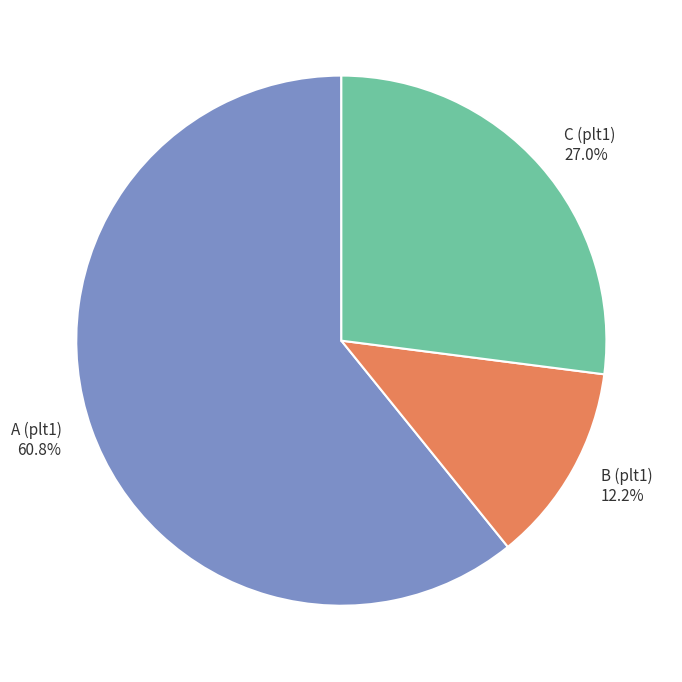

Which category accounts for the majority?

A (plt1)